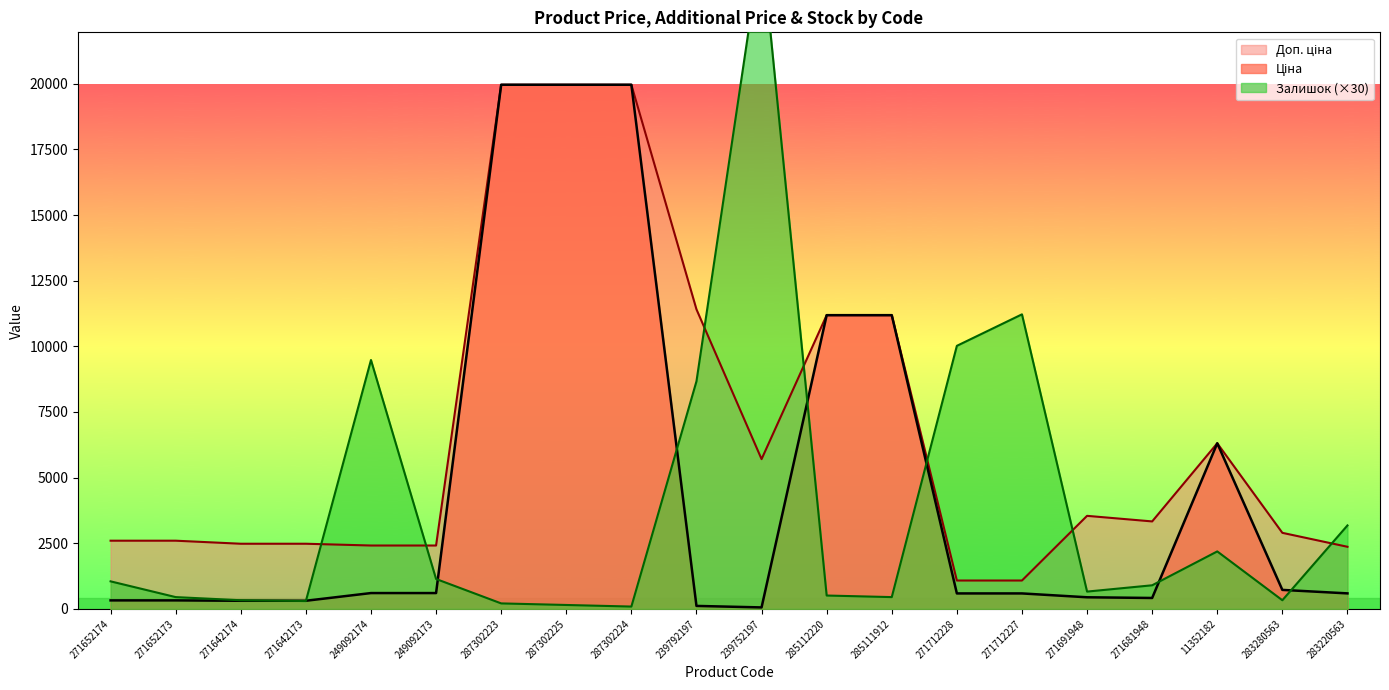

What is the value of the Ціна point at the 11th from the left?

57.0